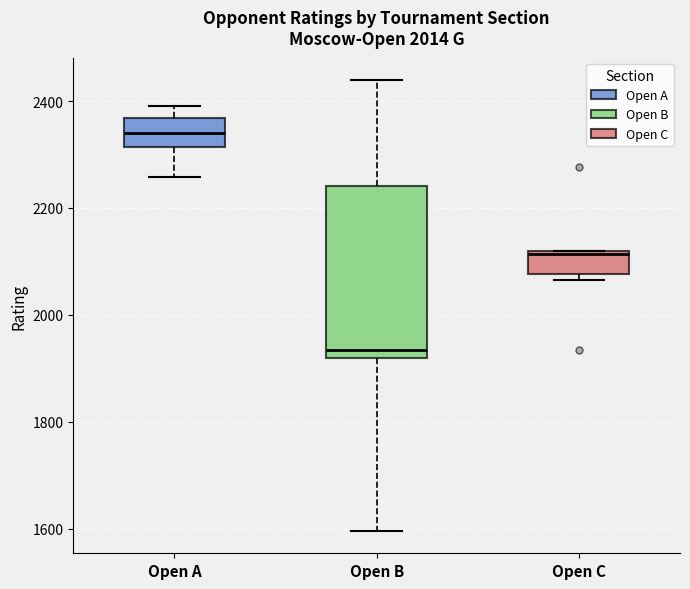

Which box's median line is the highest?

Open A